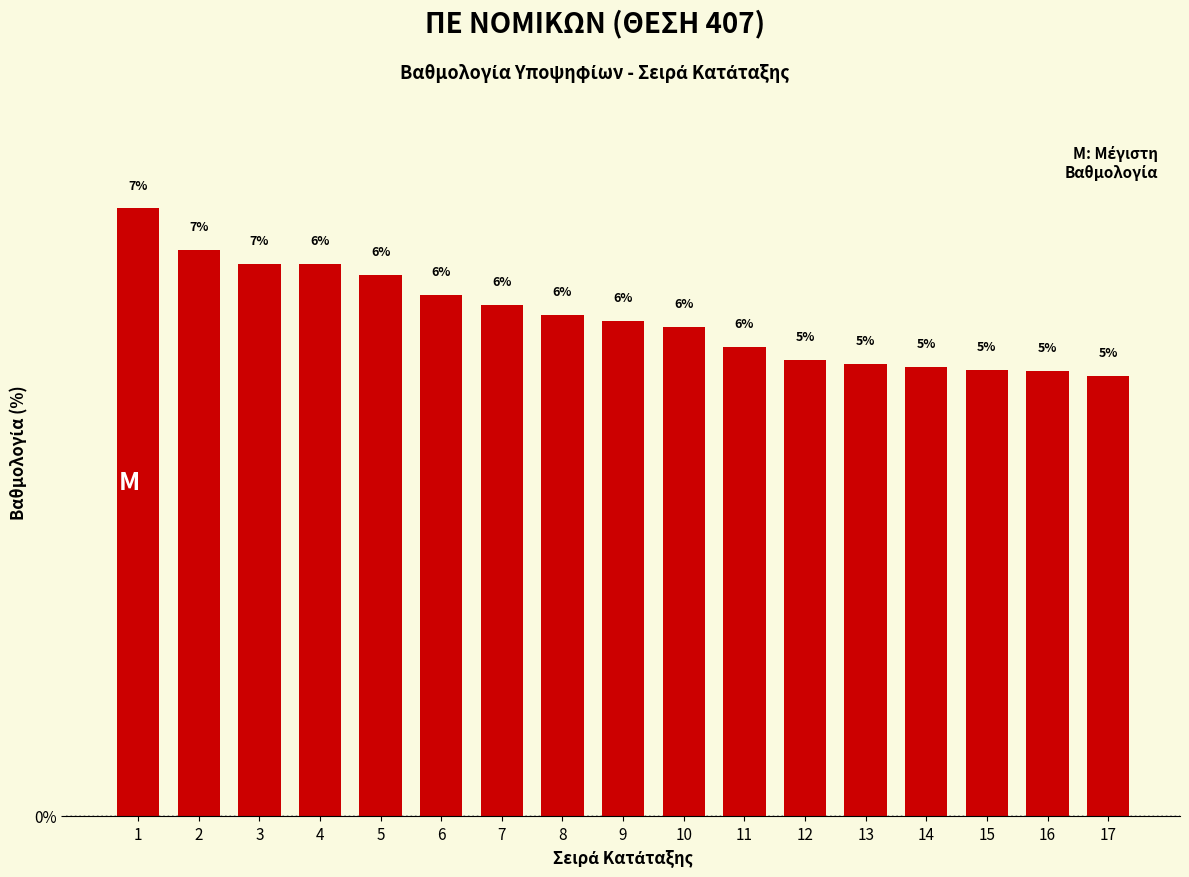

The value at 8 is 1.8. True or false?

False